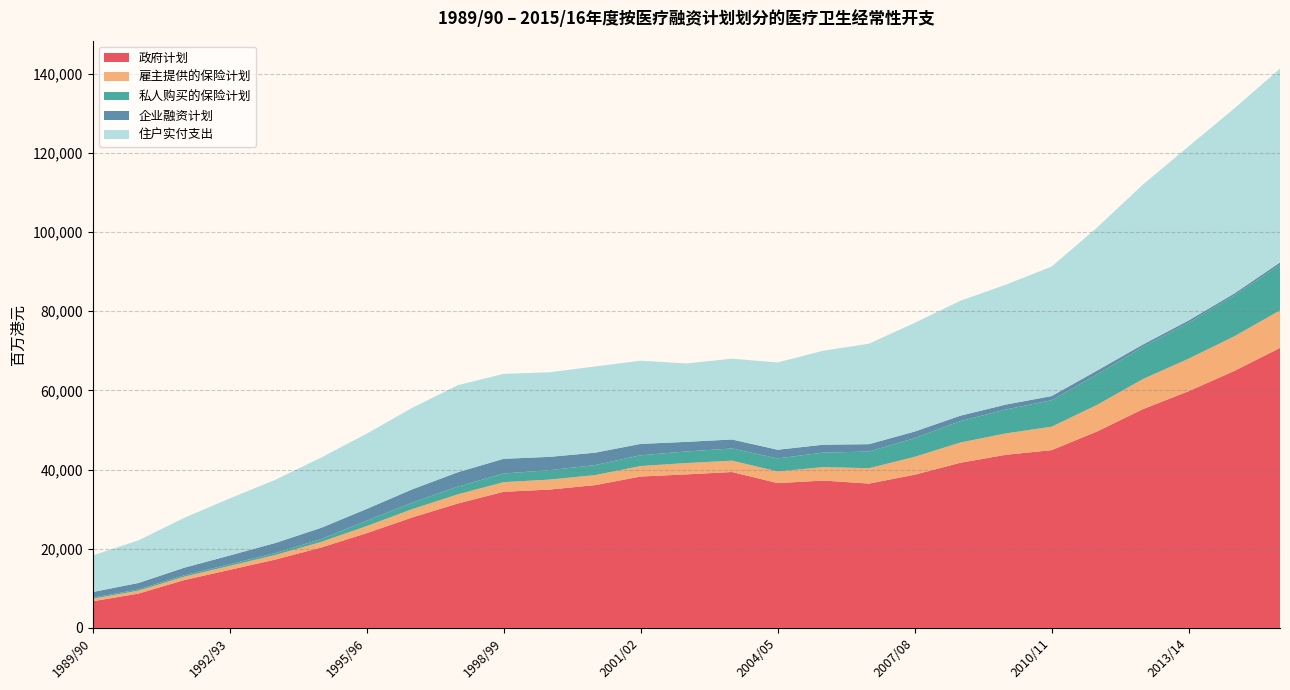

Reading right to left, transcribe all the data shown in this chart.

政府计划: 2015/16=70724	2014/15=64914	2013/14=59800	2012/13=55267	2011/12=49651	2010/11=44904	2009/10=43736	2008/09=41717	2007/08=38697	2006/07=36457	2005/06=37225	2004/05=36580	2003/04=39381	2002/03=38781	2001/02=38240	2000/01=36066	1999/00=34944	1998/99=34388	1997/98=31440	1996/97=27917	1995/96=23929	1994/95=20304	1993/94=17269	1992/93=14673	1991/92=12076	1990/91=8669	1989/90=6734
雇主提供的保险计划: 2015/16=9467	2014/15=8740	2013/14=8203	2012/13=7590	2011/12=6715	2010/11=5920	2009/10=5392	2008/09=5103	2007/08=4515	2006/07=3879	2005/06=3391	2004/05=2946	2003/04=2861	2002/03=2855	2001/02=2645	2000/01=2521	1999/00=2518	1998/99=2425	1997/98=2311	1996/97=2099	1995/96=1792	1994/95=1407	1993/94=1159	1992/93=996	1991/92=857	1990/91=738	1989/90=645
私人购买的保险计划: 2015/16=11527	2014/15=10349	2013/14=9058	2012/13=8139	2011/12=7713	2010/11=6682	2009/10=6041	2008/09=5417	2007/08=4721	2006/07=4213	2005/06=3663	2004/05=3284	2003/04=3079	2002/03=2935	2001/02=2721	2000/01=2541	1999/00=2374	1998/99=2188	1997/98=1961	1996/97=1641	1995/96=1336	1994/95=716	1993/94=480	1992/93=418	1991/92=361	1990/91=306	1989/90=263
企业融资计划: 2015/16=587	2014/15=471	2013/14=599	2012/13=596	2011/12=958	2010/11=1057	2009/10=1251	2008/09=1361	2007/08=1668	2006/07=1858	2005/06=2001	2004/05=2197	2003/04=2275	2002/03=2421	2001/02=2874	2000/01=3132	1999/00=3365	1998/99=3715	1997/98=3626	1996/97=3356	1995/96=2999	1994/95=2844	1993/94=2549	1992/93=2211	1991/92=1899	1990/91=1635	1989/90=1423
住户实付支出: 2015/16=48944	2014/15=46724	2013/14=43970	2012/13=40397	2011/12=36139	2010/11=32703	2009/10=30281	2008/09=29017	2007/08=27447	2006/07=25378	2005/06=23730	2004/05=22045	2003/04=20401	2002/03=19801	2001/02=21006	2000/01=21769	1999/00=21353	1998/99=21456	1997/98=21975	1996/97=20587	1995/96=18999	1994/95=17725	1993/94=15961	1992/93=14402	1991/92=12580	1990/91=10747	1989/90=9231